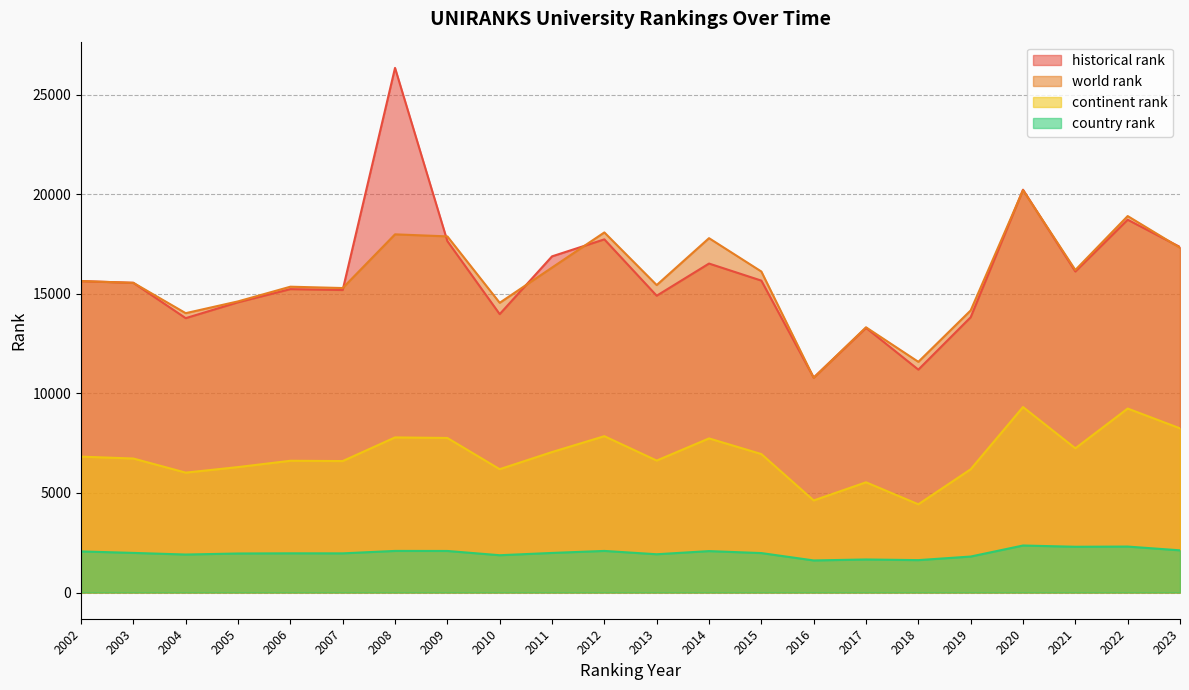

Rank the series at 2007 from lowest to highest value.

country rank, continent rank, historical rank, world rank